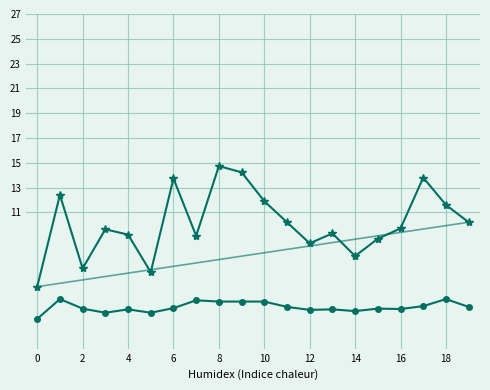

What is the smallest value displayed?

2.4